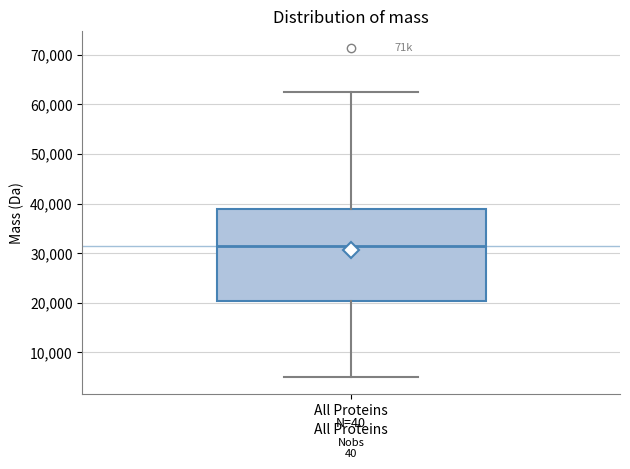

Read this box plot against the y-axis: the position of the median line, the range covered by the box, and the ends of both whiskers. The values are not printed on the chart, so give them approximately, as read against the axis.

median 31000, box 20000 to 39000, whiskers 5000 to 63000